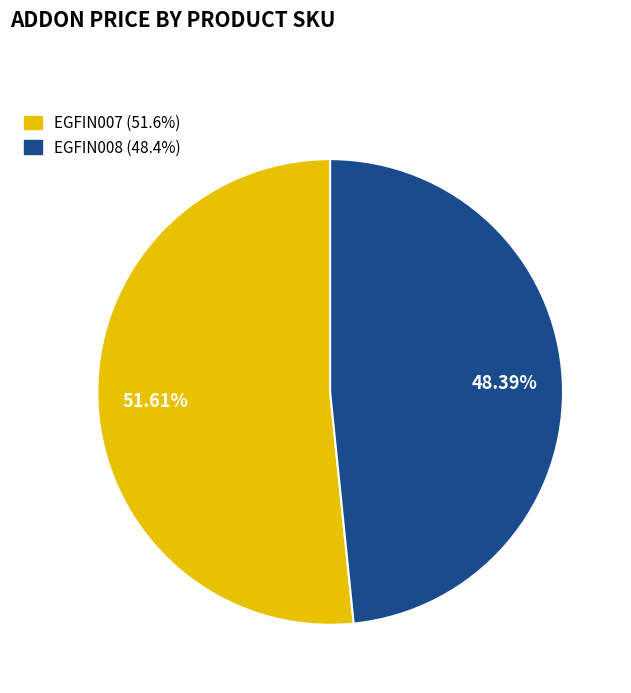

To the nearest percent, what is the average slice percentage?

50%